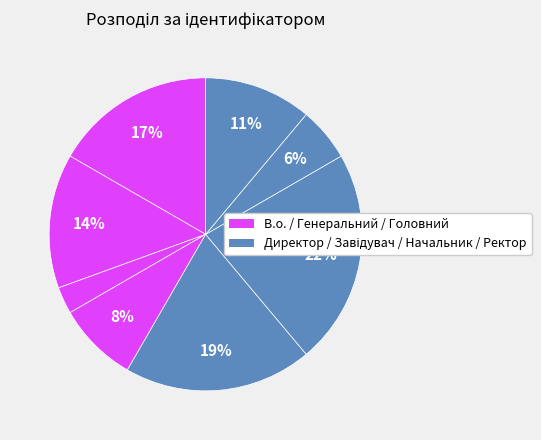

To the nearest percent, what is the difference between the largest and smallest slice percentages?

19%